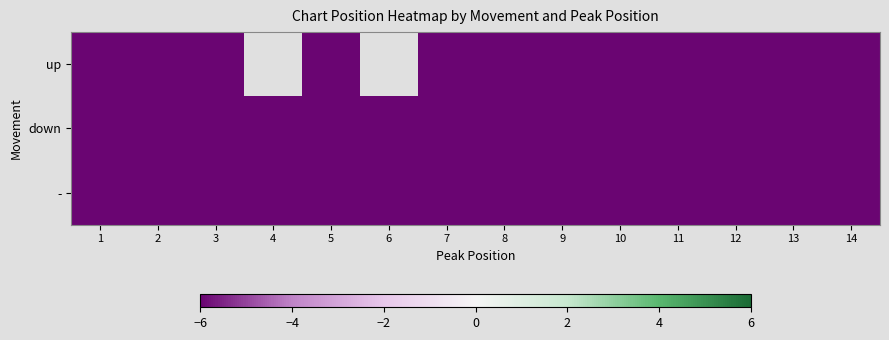

At 11, list the series in order from largest to smallest.

-, down, up